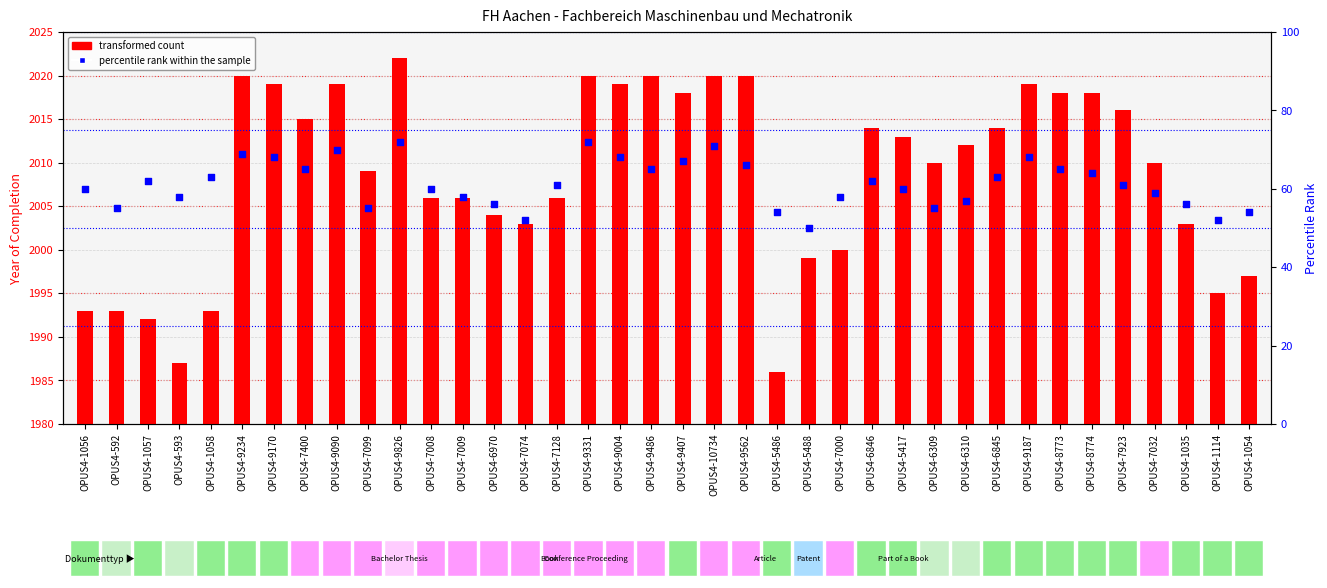

Which series reaches the maximum Y coordinate?

transformed count